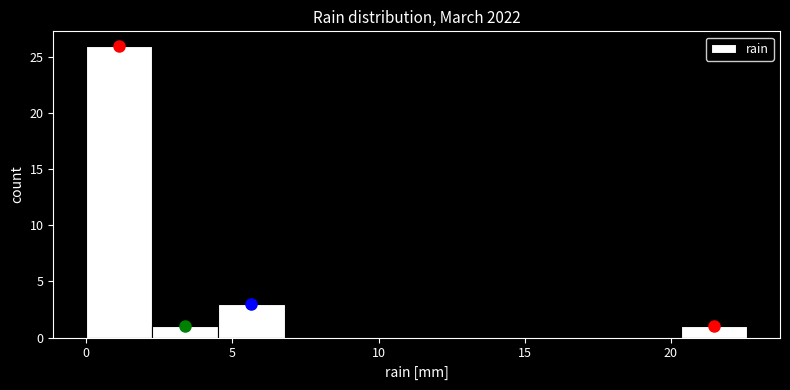

Reading left to right, list every bar in this chart as the range it spans on the x-axis followed by its height. Neither the bar edges nor the heights are printed on the chart, so give them approximately, as read against the axes.

0.0 to 2.5: 26
2.5 to 4.5: 1
4.5 to 7.0: 3
7.0 to 9.0: 0
9.0 to 11.5: 0
11.5 to 13.5: 0
13.5 to 16.0: 0
16.0 to 18.0: 0
18.0 to 20.5: 0
20.5 to 22.5: 1